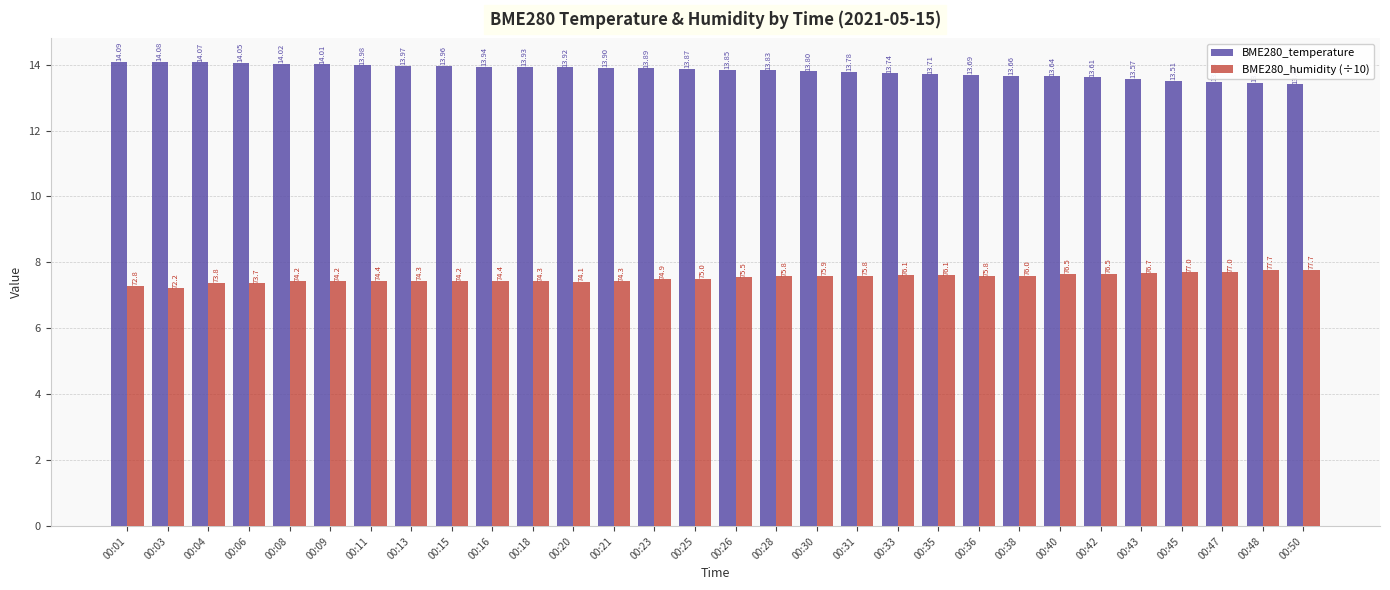

Where is BME280_humidity (÷10) nearest to the value 7?

00:03